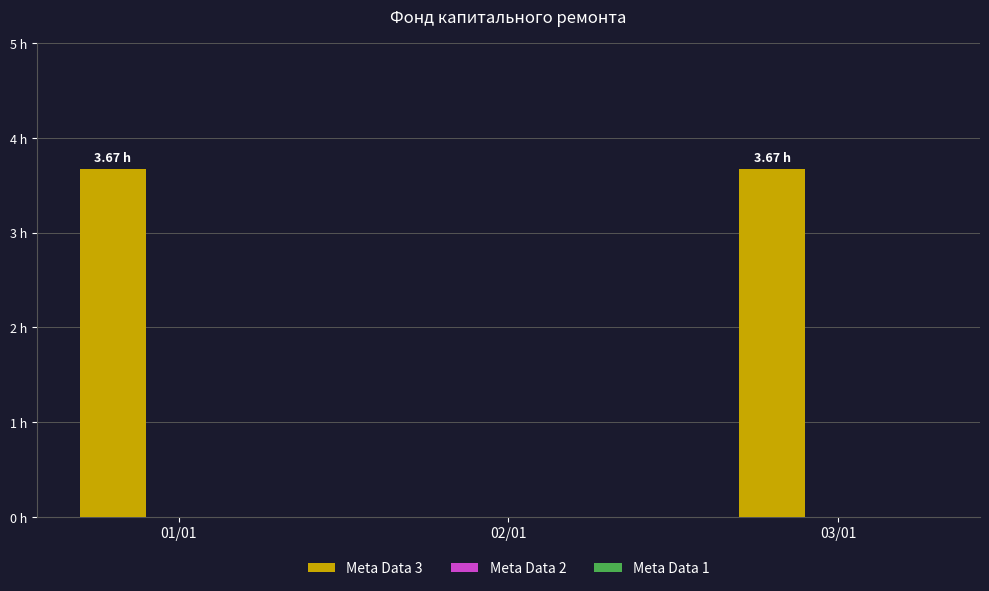

Are the bars horizontal?

No